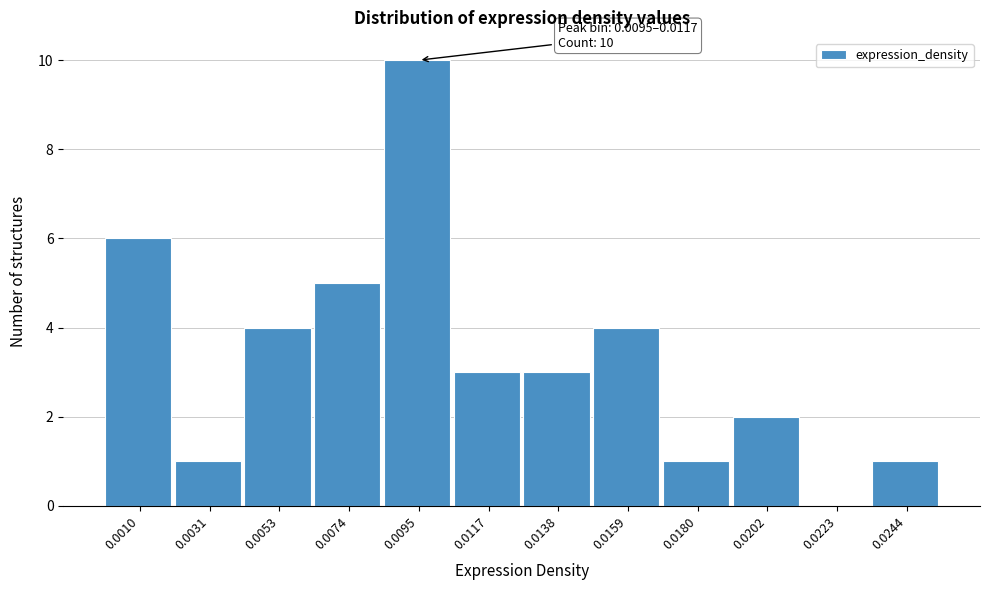

Reading left to right, list all the values displayed in this chart.

0.0010=6	0.0031=1	0.0053=4	0.0074=5	0.0095=10	0.0117=3	0.0138=3	0.0159=4	0.0180=1	0.0202=2	0.0223=0	0.0244=1